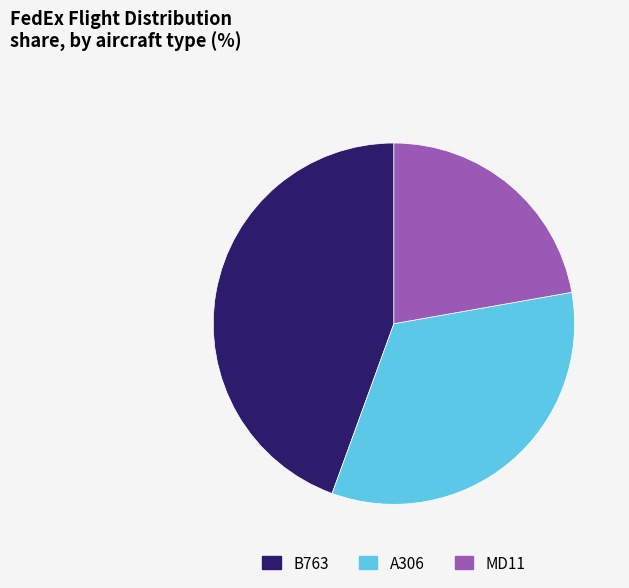

To the nearest percent, what is the combined percentage of MD11 and A306?

56%